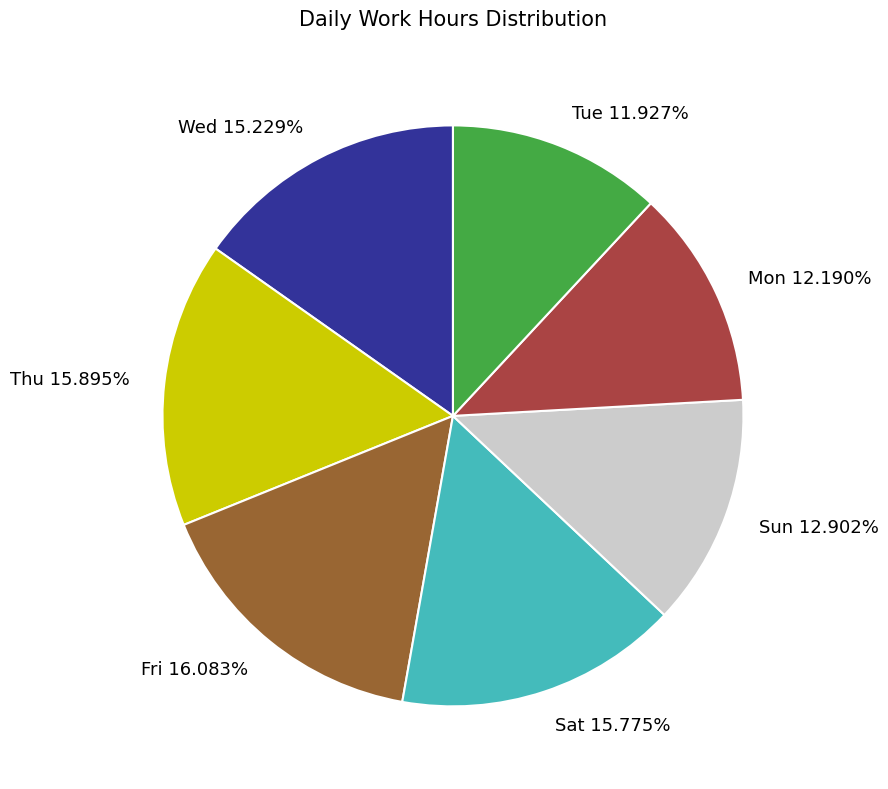

Does Wed 15.229% represent more than half of the total?

No